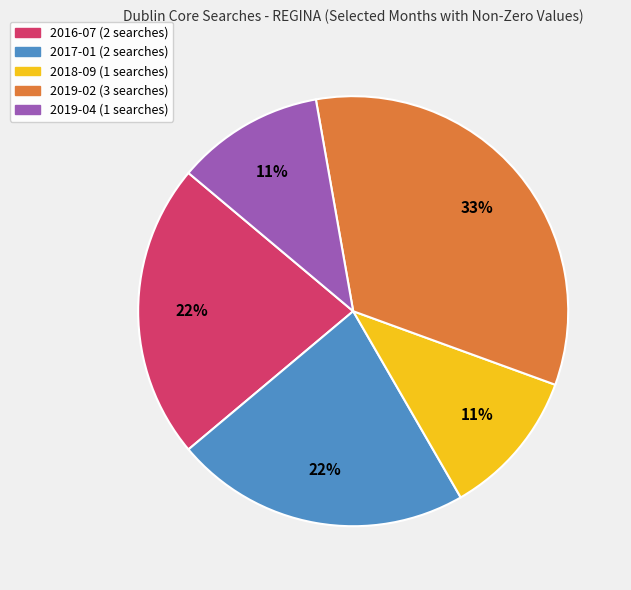

To the nearest percent, what is the combined percentage of 2019-04 and 2016-07?

33%